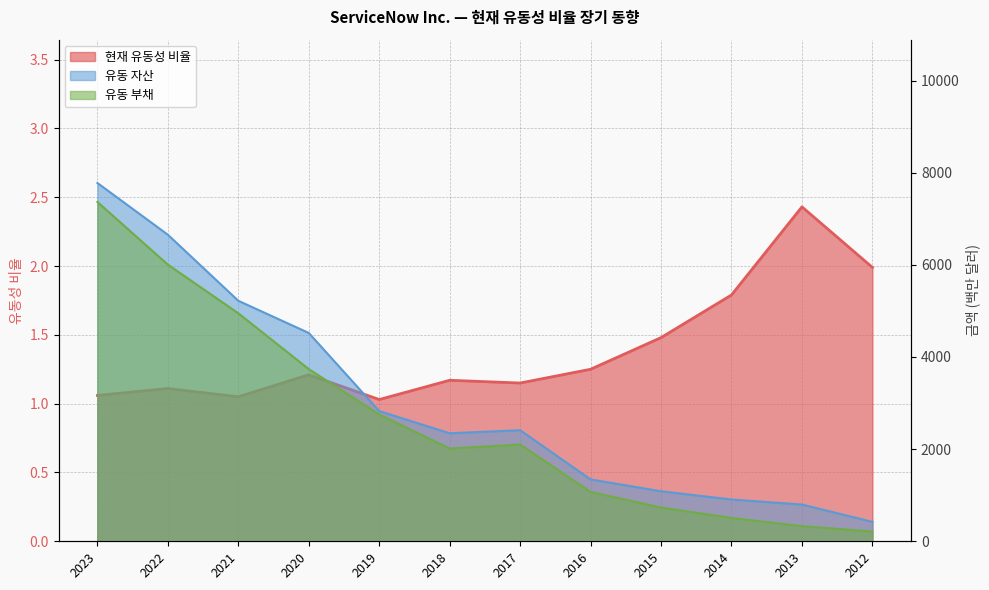

Reading left to right, what are all the values shown in this chart?

현재 유동성 비율: 1.1	1.1	1.1	1.2	1.0	1.2	1.1	1.2	1.5	1.8	2.4	2.0
유동 자산: 7777.0	6654.0	5220.0	4522.0	2827.0	2345.0	2411.0	1343.0	1086.0	907.0	798.0	422.0
유동 부채: 7365.0	6005.0	4949.0	3737.0	2753.0	2013.0	2101.0	1071.0	732.0	507.0	328.0	212.0